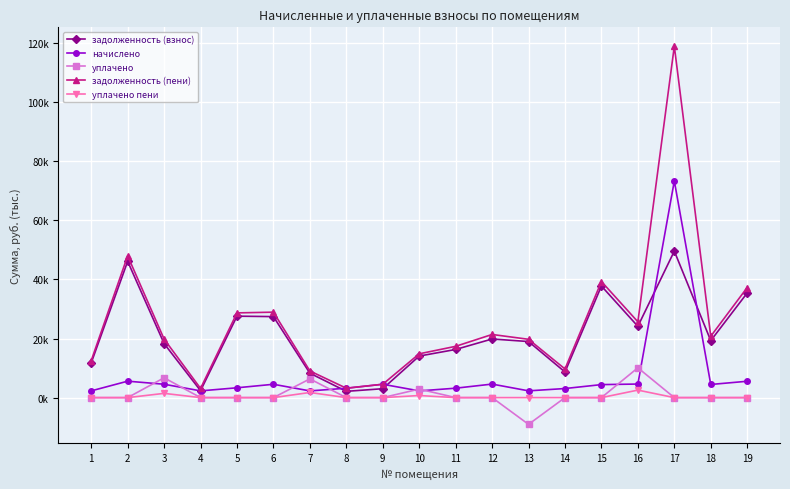

Between 13 and 17, which series saw the biggest shift?

задолженность (пени)